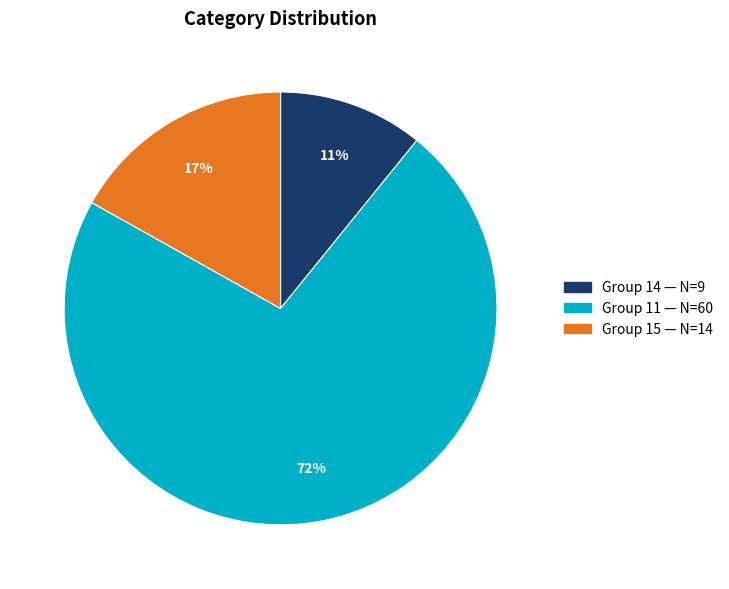

What is the smallest slice in the pie chart?

Group 14 — N=9